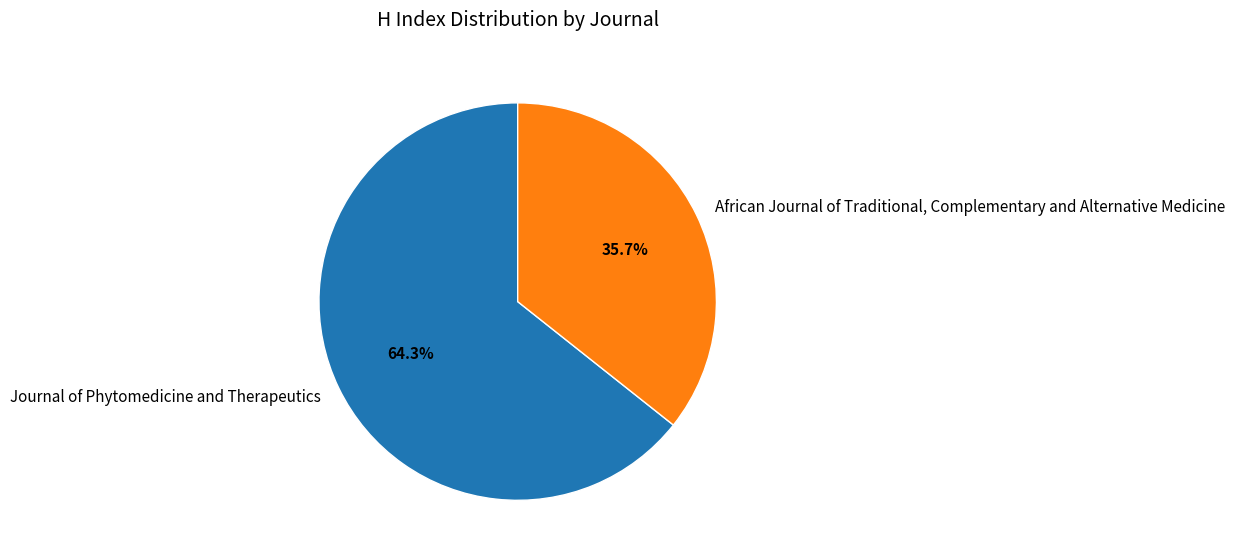

Is there a majority slice in this chart?

Yes